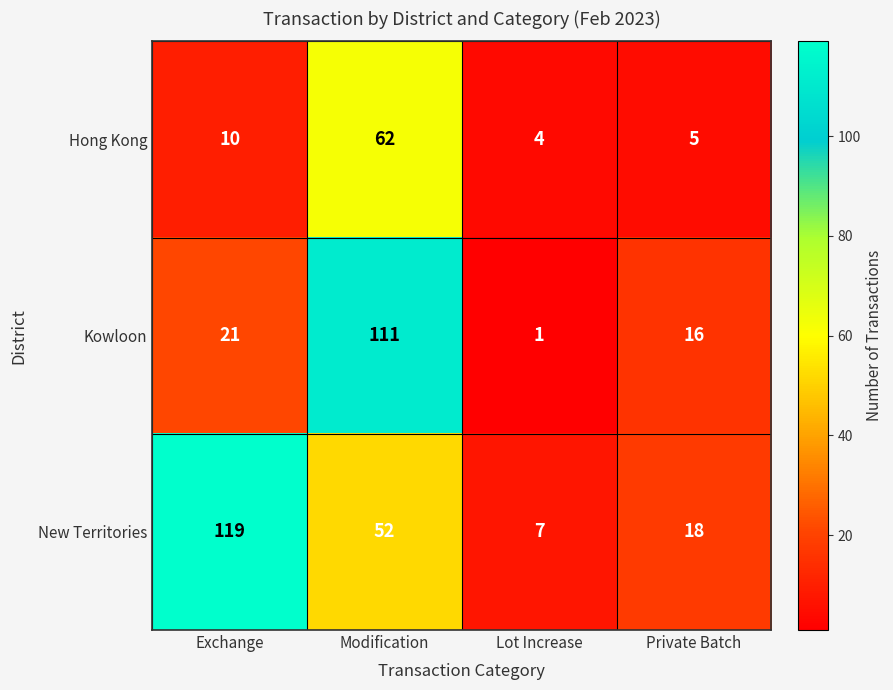

At which label is Hong Kong closest to 33?

Exchange